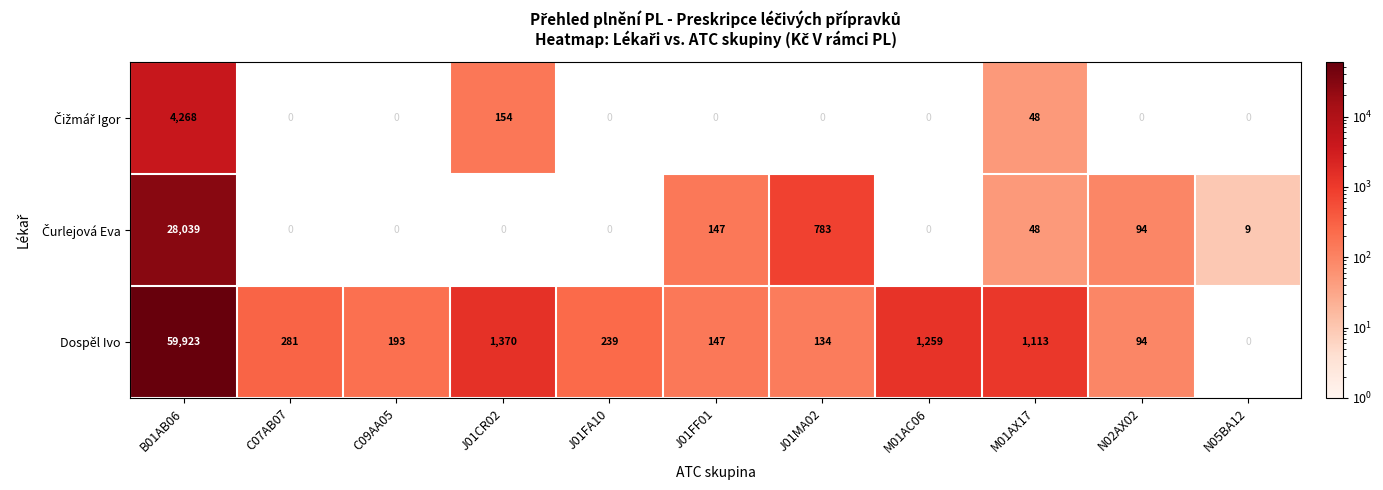

Which series changed the most between B01AB06 and J01CR02?

Dospěl Ivo